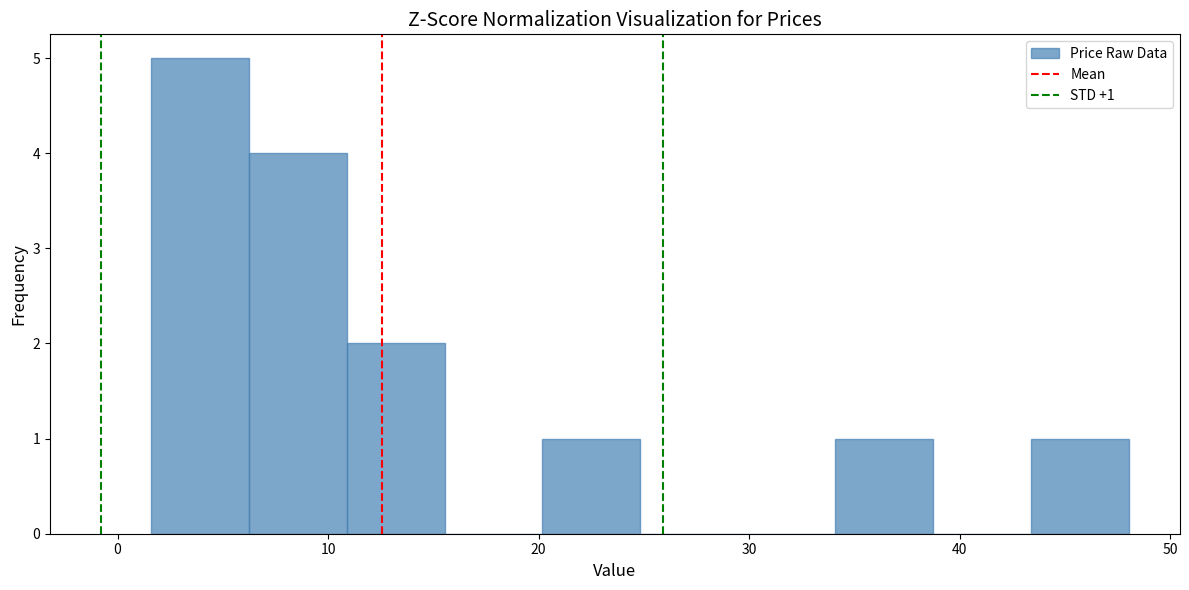

Over which range of the x-axis is the bar tallest?

2 to 6